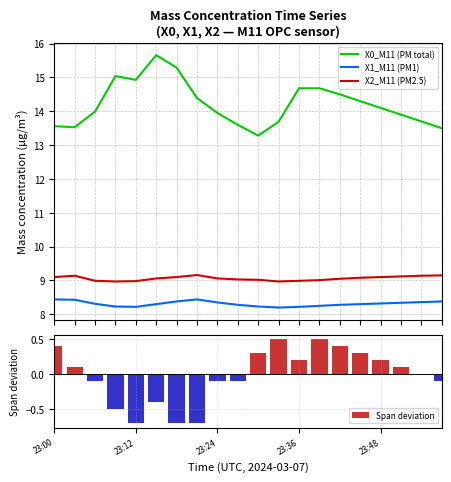

What are all the series names shown in the legend?

X0_M11 (PM total), X1_M11 (PM1), X2_M11 (PM2.5), Span deviation